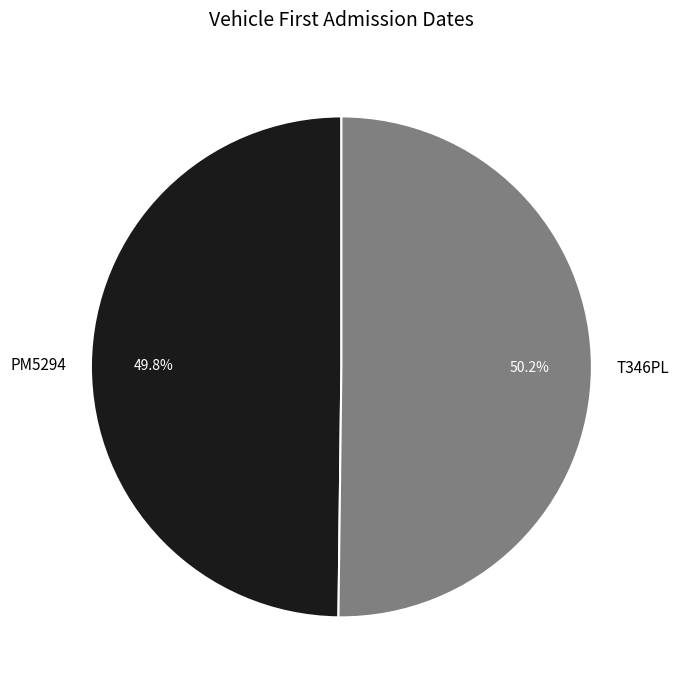

Is there a majority slice in this chart?

Yes